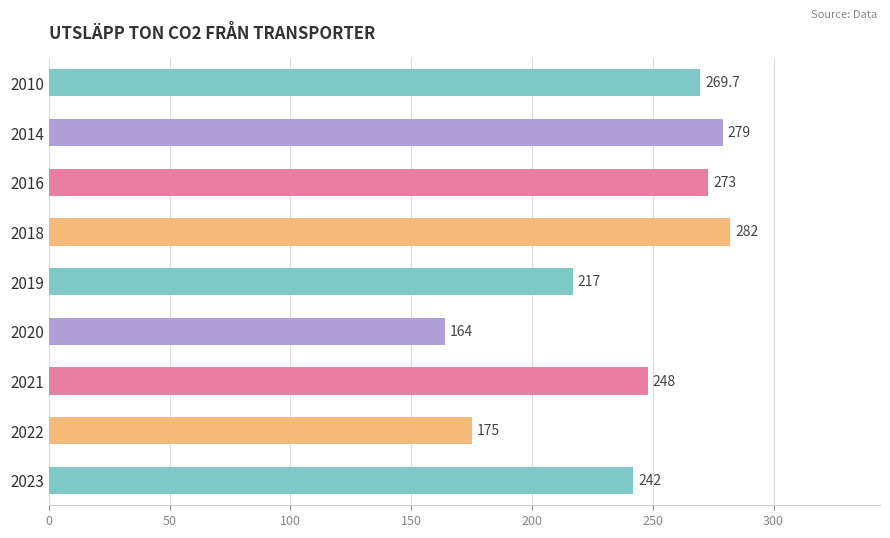

What is the maximum value shown in the chart?

282.0